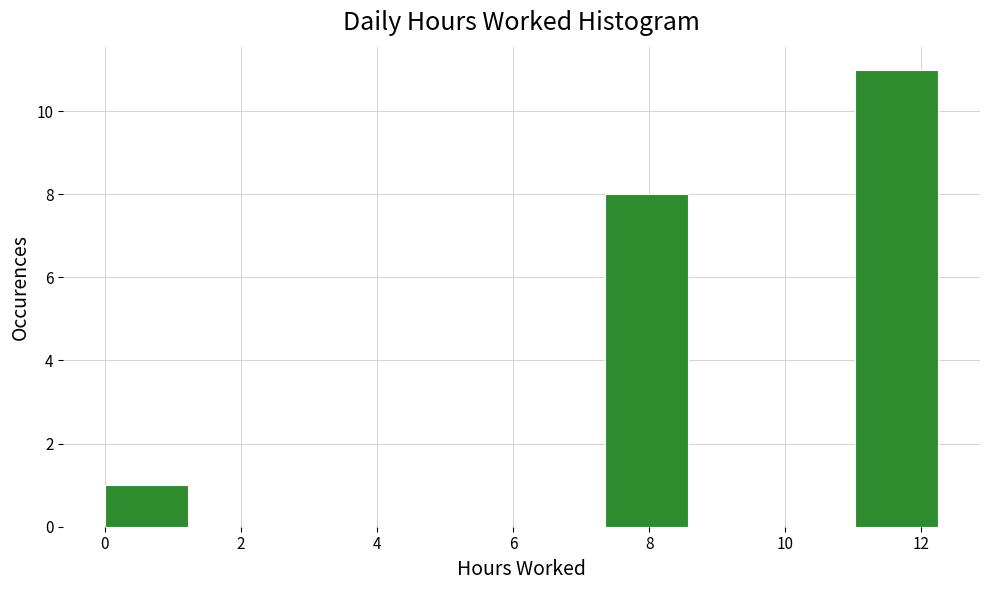

Reading left to right, transcribe this chart: for each bar, give the range it covers on the x-axis and its height. Neither the bar edges nor the heights are printed on the chart, so give them approximately, as read against the axes.

0.0 to 1.2: 1
1.2 to 2.4: 0
2.4 to 3.6: 0
3.6 to 5.0: 0
5.0 to 6.2: 0
6.2 to 7.4: 0
7.4 to 8.6: 8
8.6 to 9.8: 0
9.8 to 11.0: 0
11.0 to 12.2: 11